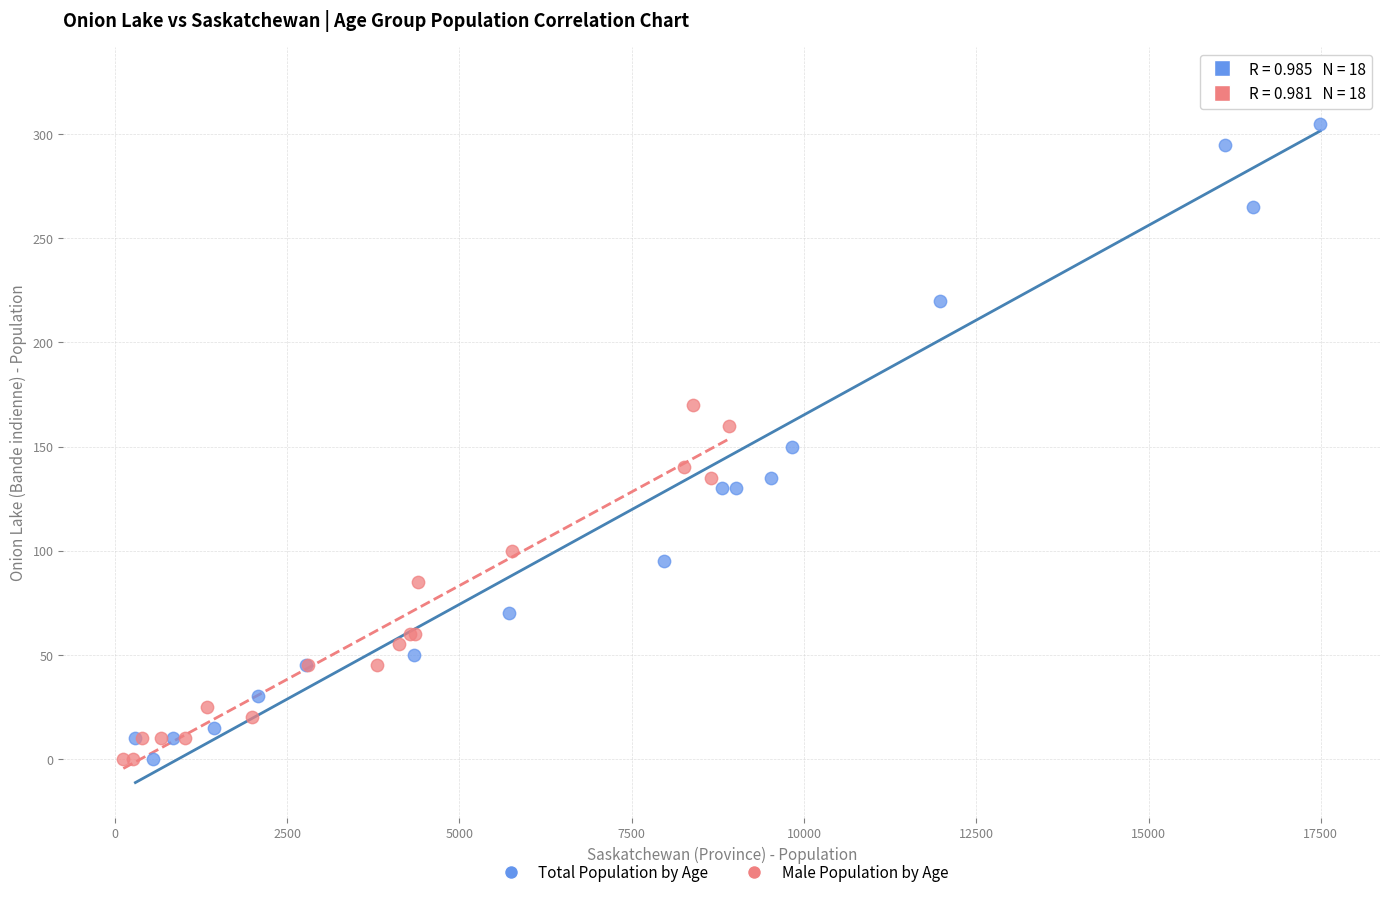

Which series has the widest spread of Y values?

Total Population by Age